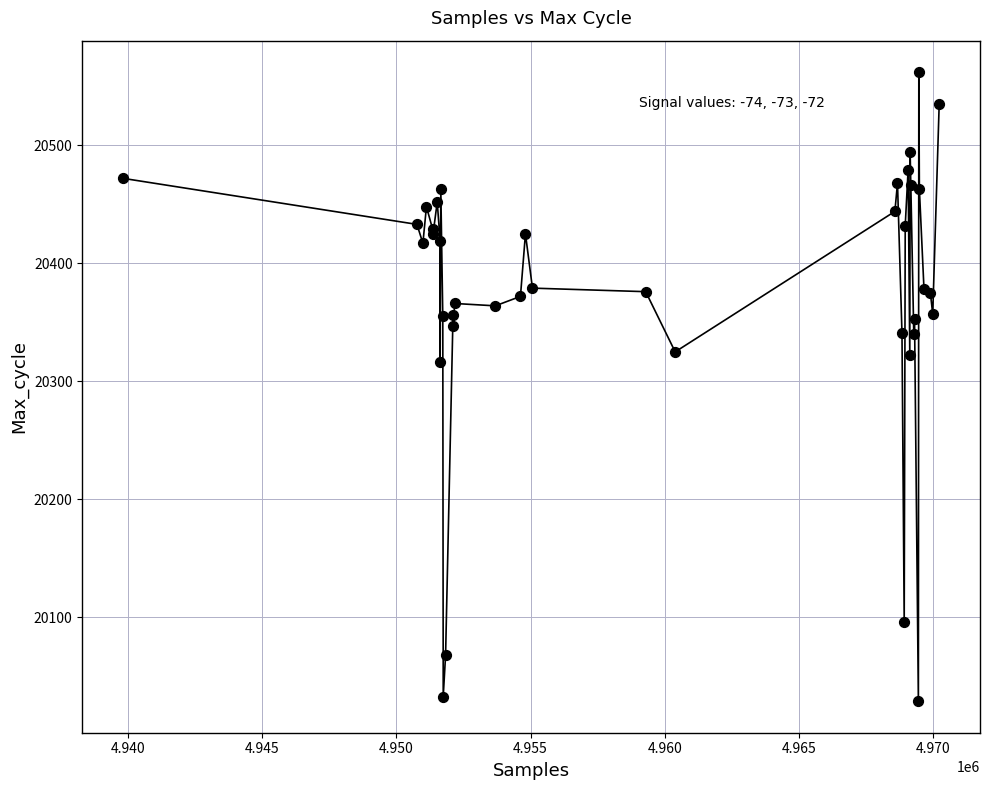

What Y value in the scatter plot is closest to 20295?

20316